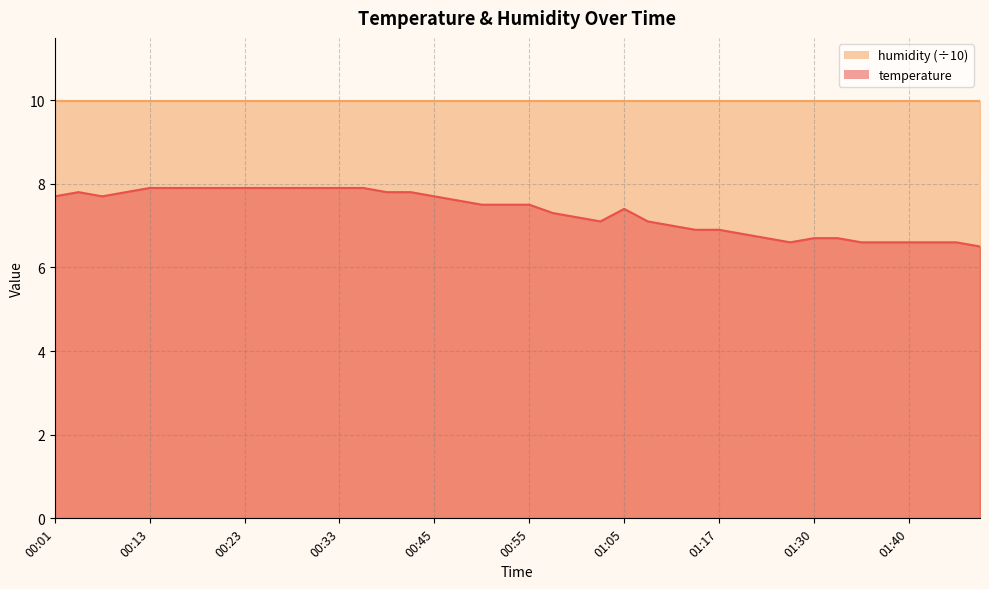

What is the ratio of the value at 01:08 to the value at 01:50?

1.1